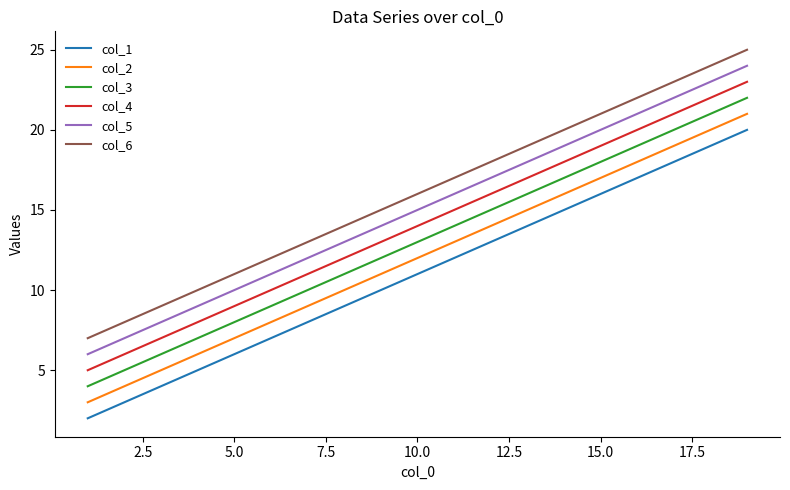

True or false: col_1 and col_3 intersect in this chart.

False